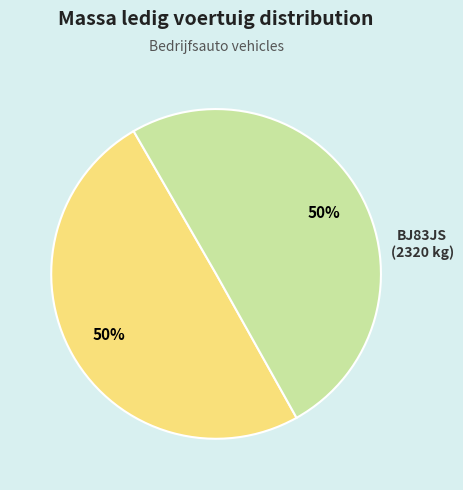

To the nearest percent, what is the average slice percentage?

50%